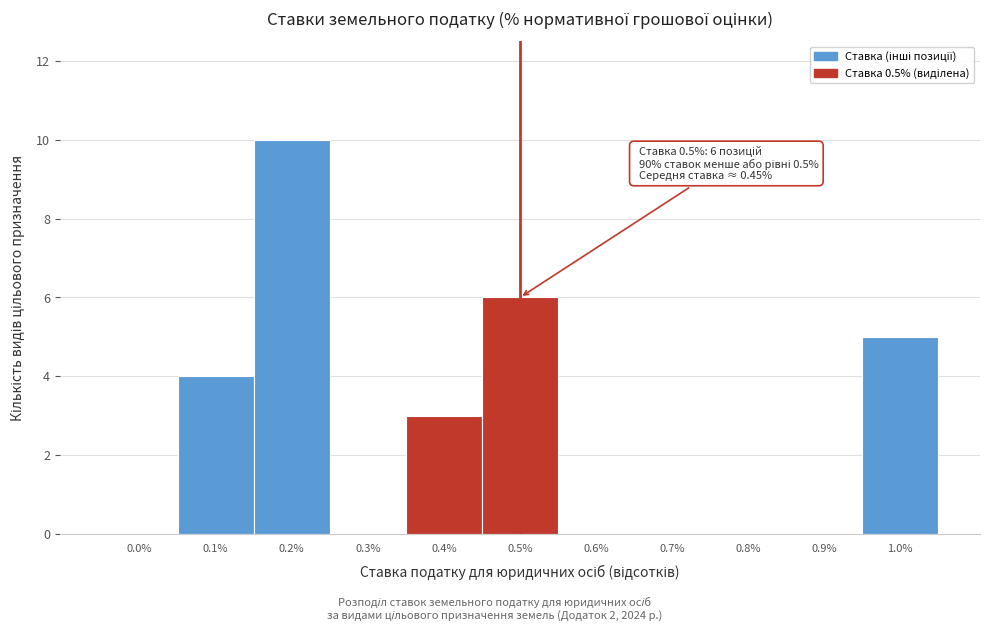

Reading left to right, list all the values displayed in this chart.

0.0%=0	0.1%=4	0.2%=10	0.3%=0	0.4%=3	0.5%=6	0.6%=0	0.7%=0	0.8%=0	0.9%=0	1.0%=5